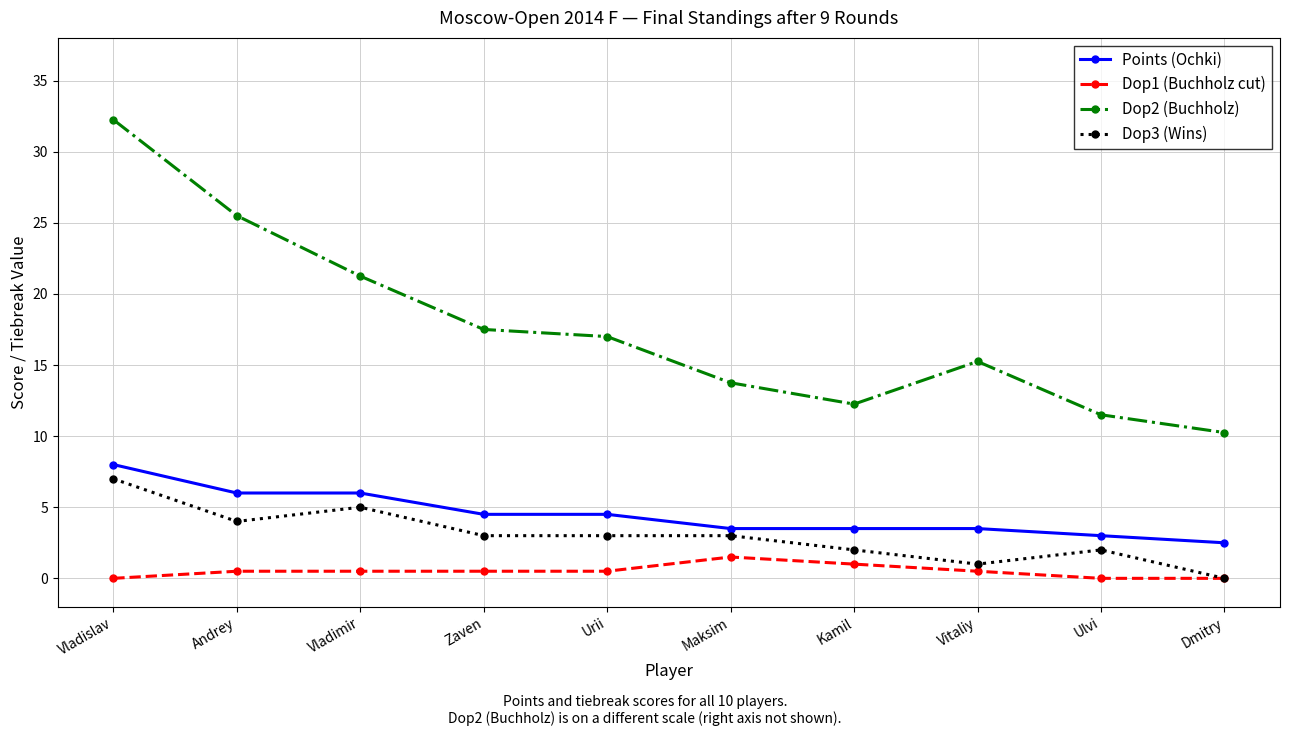

Count the number of categories in the chart.

10